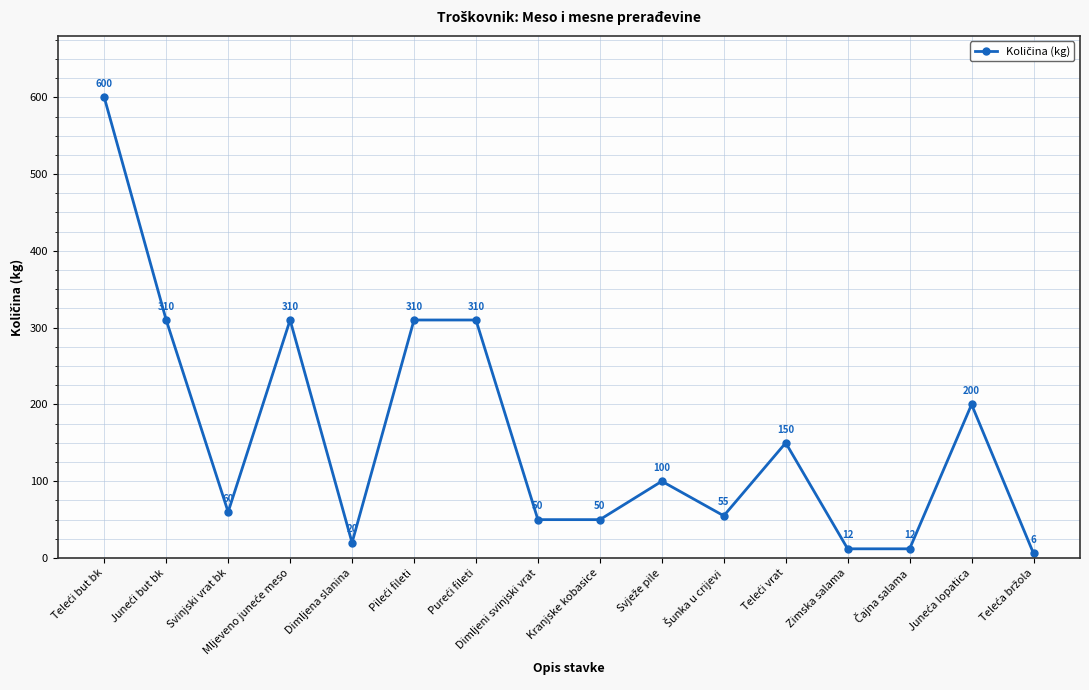

What is the smallest value displayed?

6